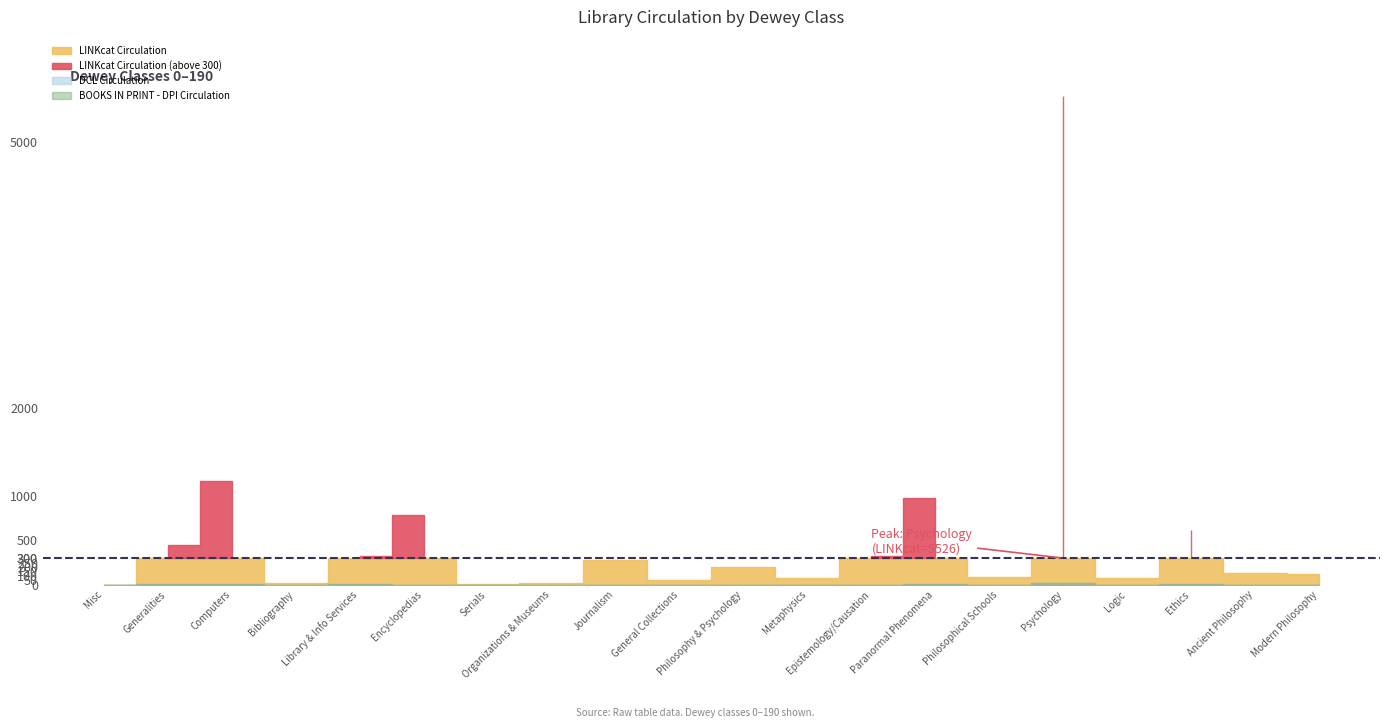

Which has a higher value, Philosophical Schools or Generalities?

Generalities